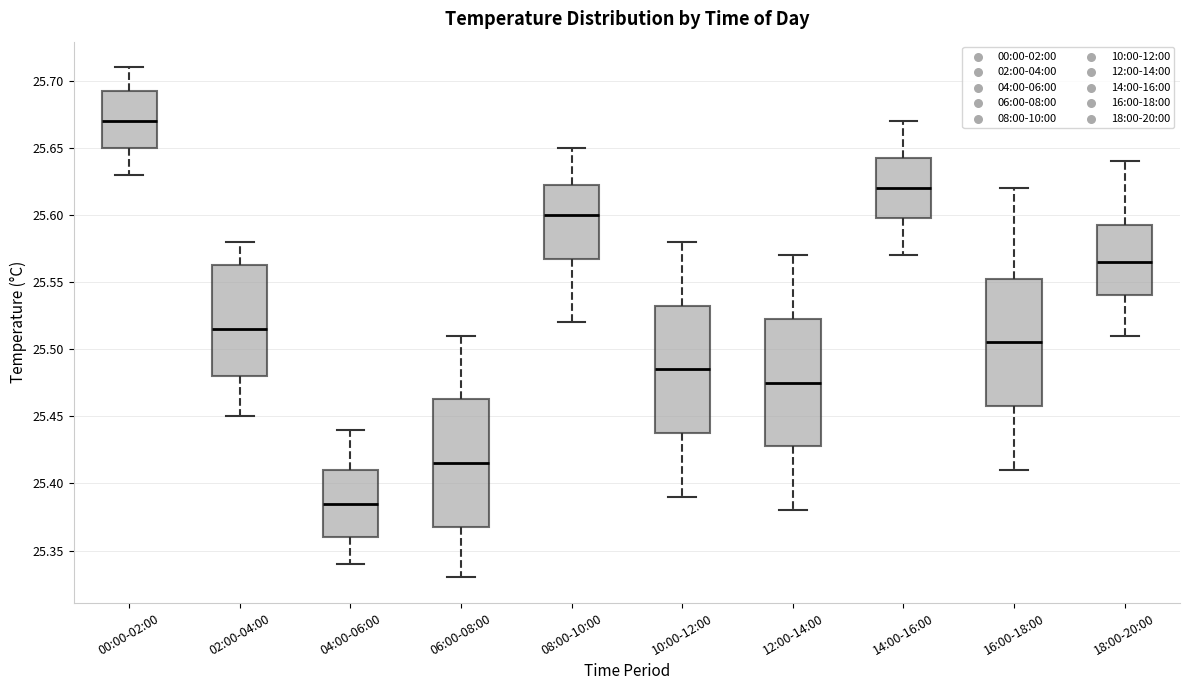

Reading left to right, read every box against the y-axis: the position of its median line, the range the box covers, and the ends of its whiskers. The values are not printed on the chart, so give them approximately, as read against the axis.

00:00-02:00: median 25.670, box 25.650 to 25.695, whiskers 25.630 to 25.710
02:00-04:00: median 25.515, box 25.480 to 25.565, whiskers 25.450 to 25.580
04:00-06:00: median 25.385, box 25.360 to 25.410, whiskers 25.340 to 25.440
06:00-08:00: median 25.415, box 25.370 to 25.465, whiskers 25.330 to 25.510
08:00-10:00: median 25.600, box 25.570 to 25.625, whiskers 25.520 to 25.650
10:00-12:00: median 25.485, box 25.440 to 25.535, whiskers 25.390 to 25.580
12:00-14:00: median 25.475, box 25.430 to 25.525, whiskers 25.380 to 25.570
14:00-16:00: median 25.620, box 25.600 to 25.645, whiskers 25.570 to 25.670
16:00-18:00: median 25.505, box 25.460 to 25.555, whiskers 25.410 to 25.620
18:00-20:00: median 25.565, box 25.540 to 25.595, whiskers 25.510 to 25.640